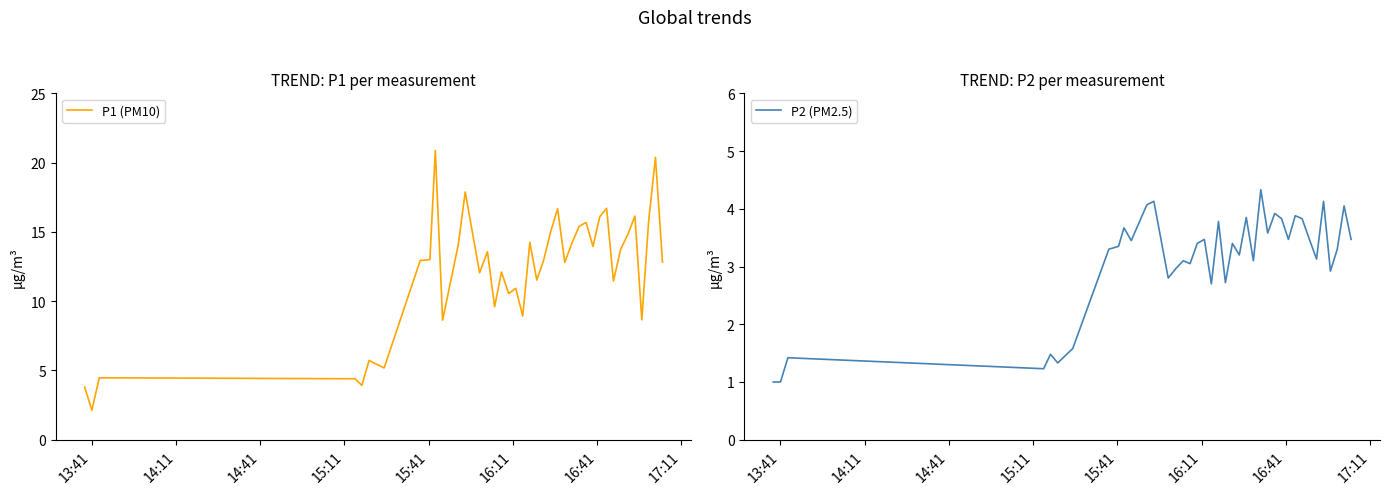

What is the lowest value of the P1 (PM10) series?

2.1